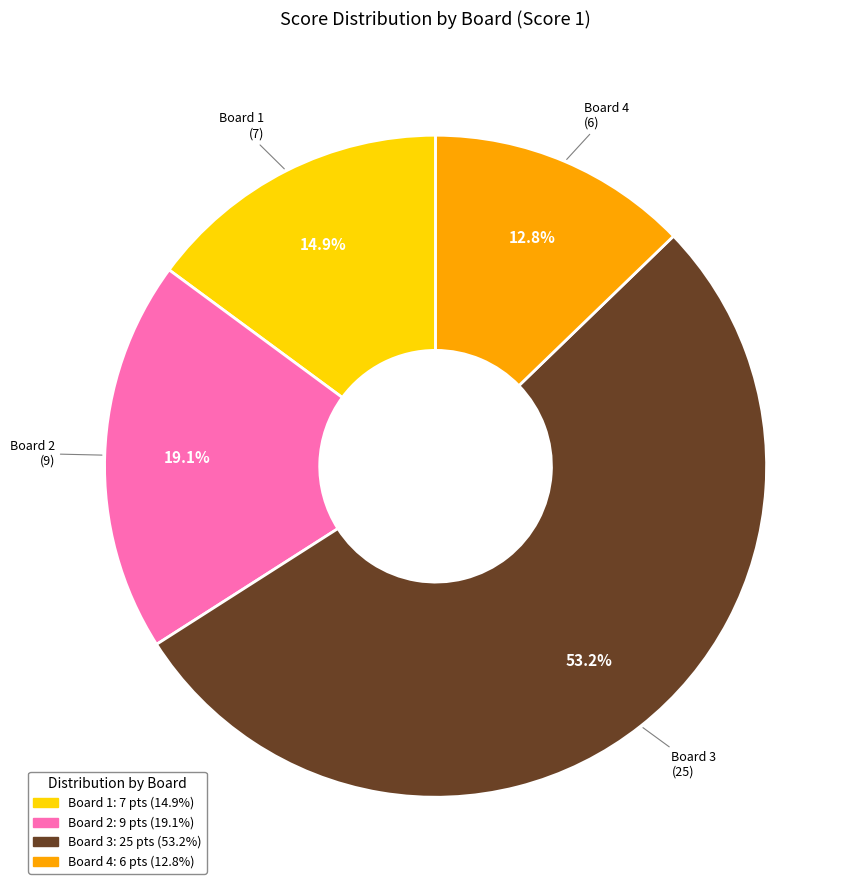

Is there any slice that represents more than half of the pie?

Yes